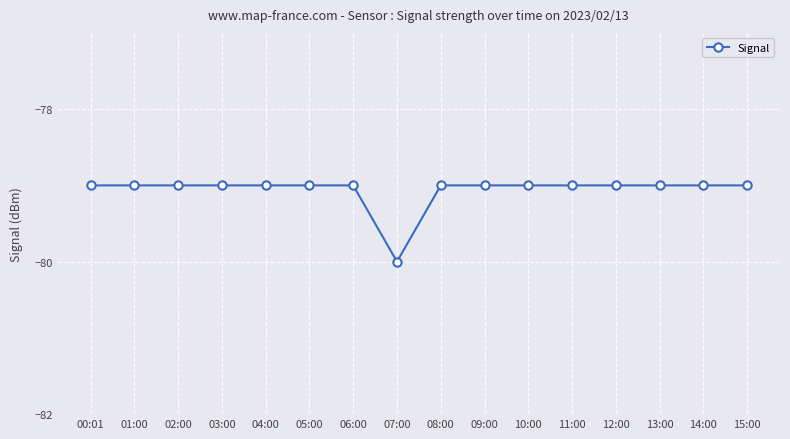

Reading right to left, what are all the values shown in this chart?

15:00=-79	14:00=-79	13:00=-79	12:00=-79	11:00=-79	10:00=-79	09:00=-79	08:00=-79	07:00=-80	06:00=-79	05:00=-79	04:00=-79	03:00=-79	02:00=-79	01:00=-79	00:01=-79